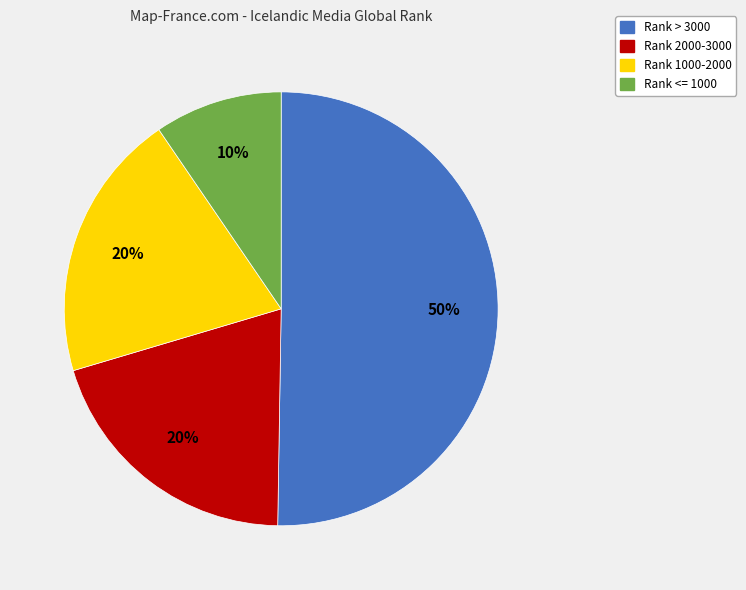

To the nearest percent, what is the average slice percentage?

25%